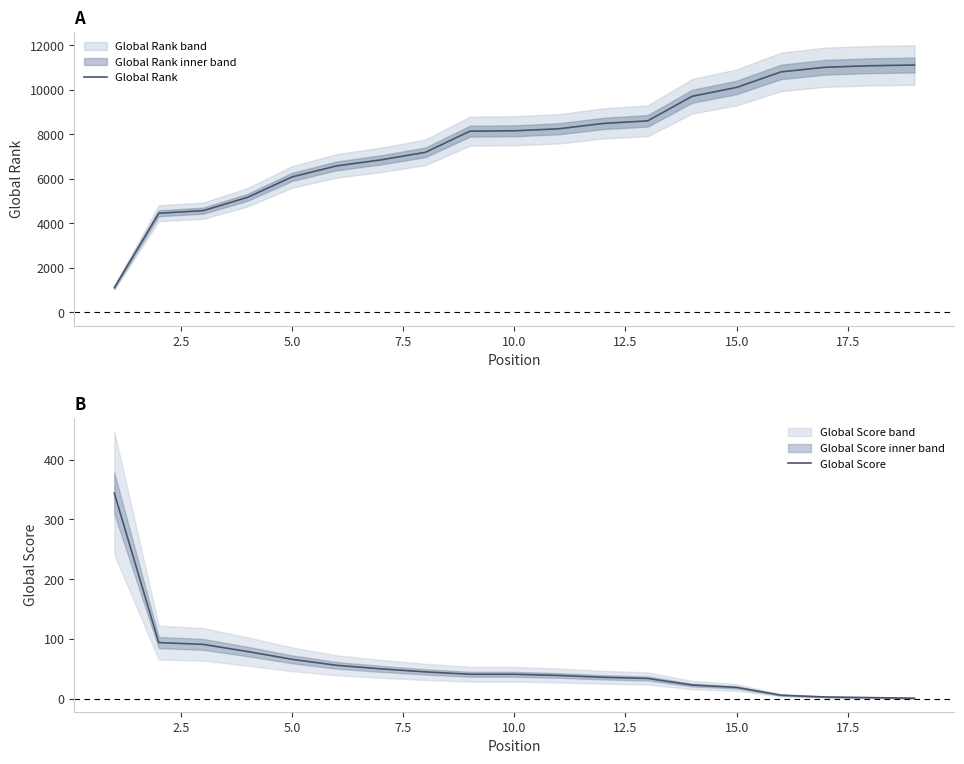

What is the highest value of the Global Rank series?

11117